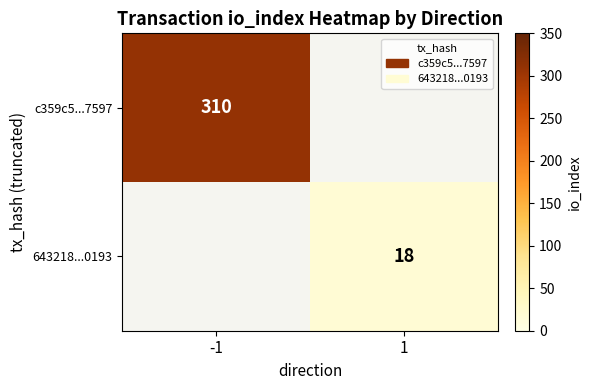

The c359c5...7597 series shows 310 at -1. True or false?

True